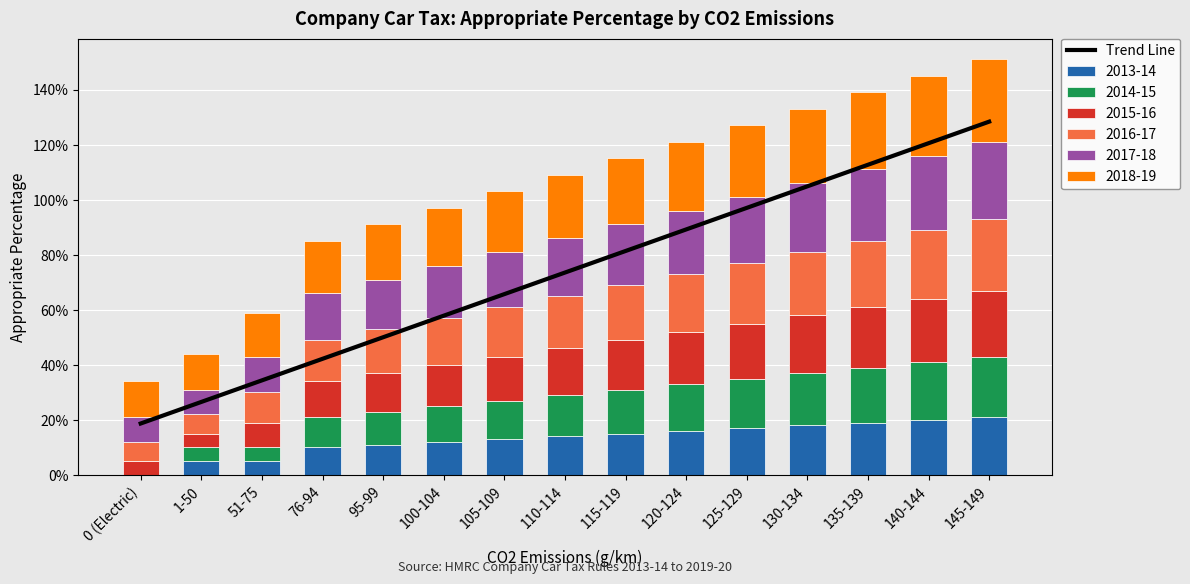

Which has a higher value, 125-129 or 140-144?

140-144